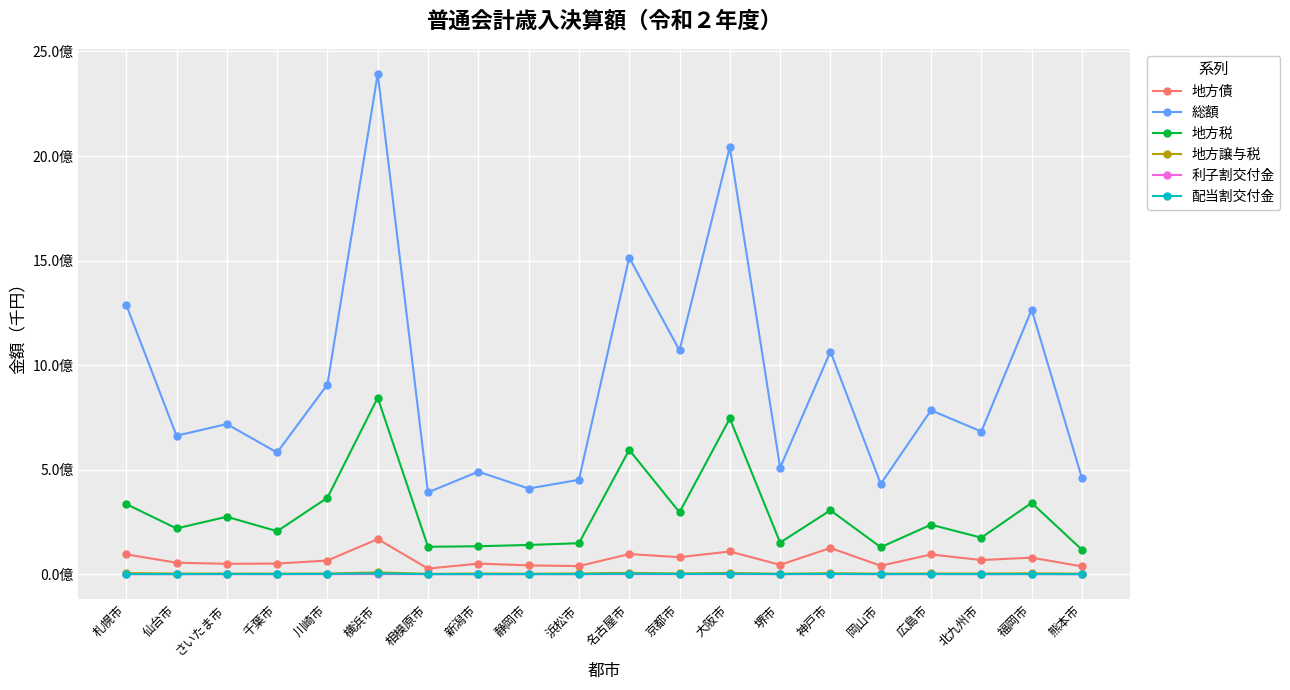

True or false: 地方債 and 地方税 intersect in this chart.

False